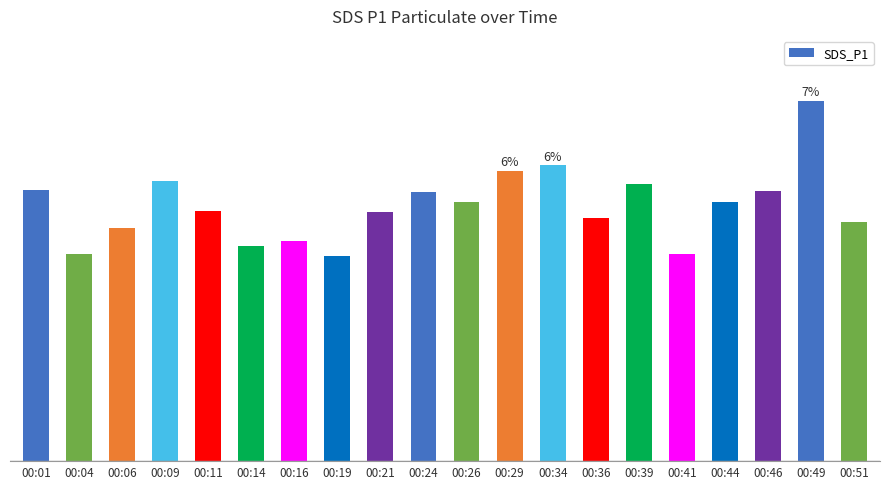

Read the value at 00:24.

15.3